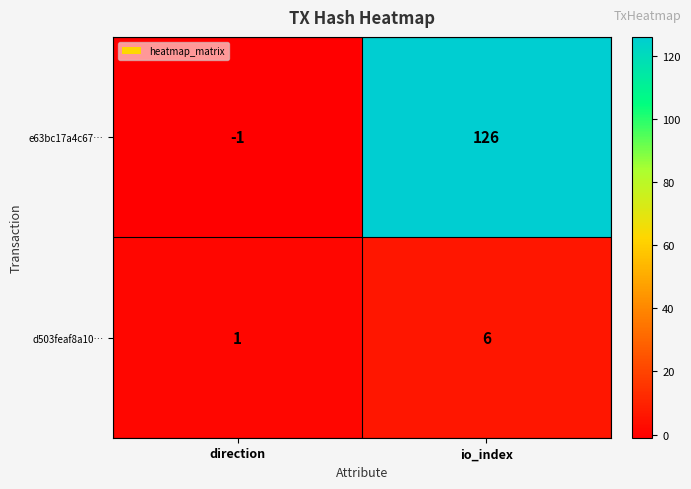

At which category is the sum across all series the highest?

io_index